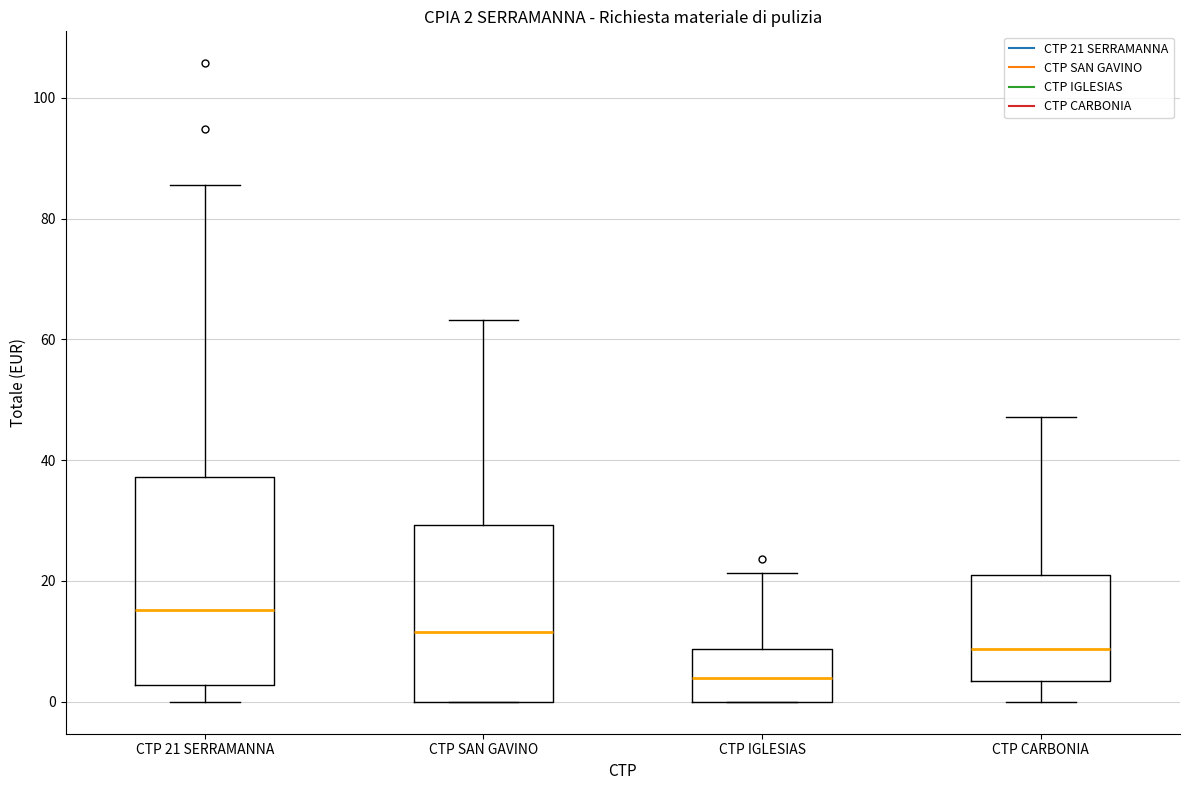

Which box's median line is the lowest?

CTP IGLESIAS